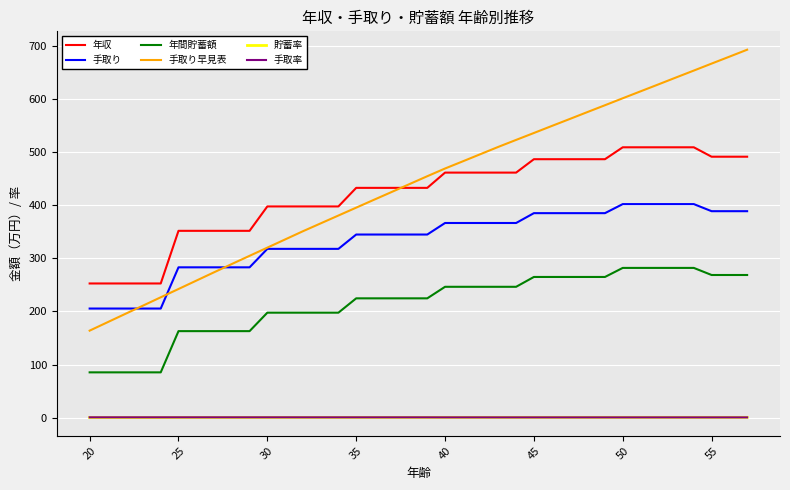

How many values in the 年間貯蓄額 series exceed 224?

23